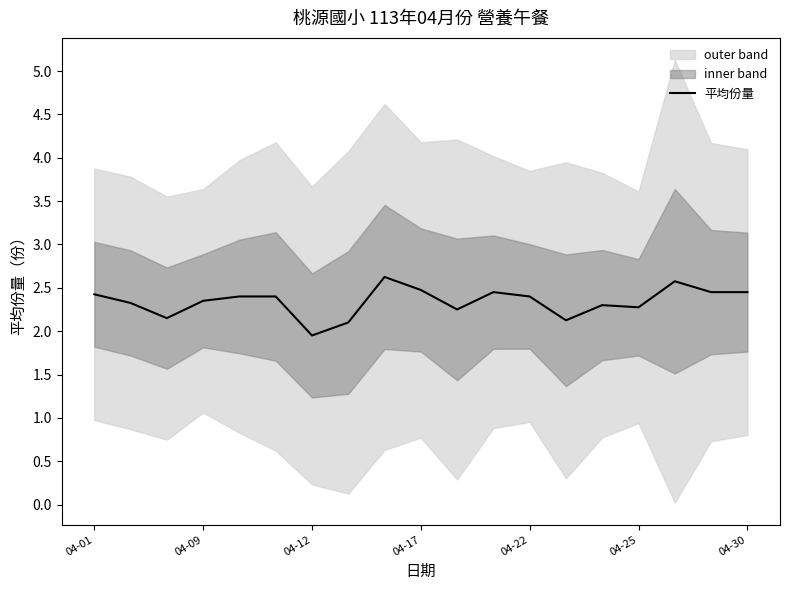

True or false: the data has more than 2 interior local peaks.

True